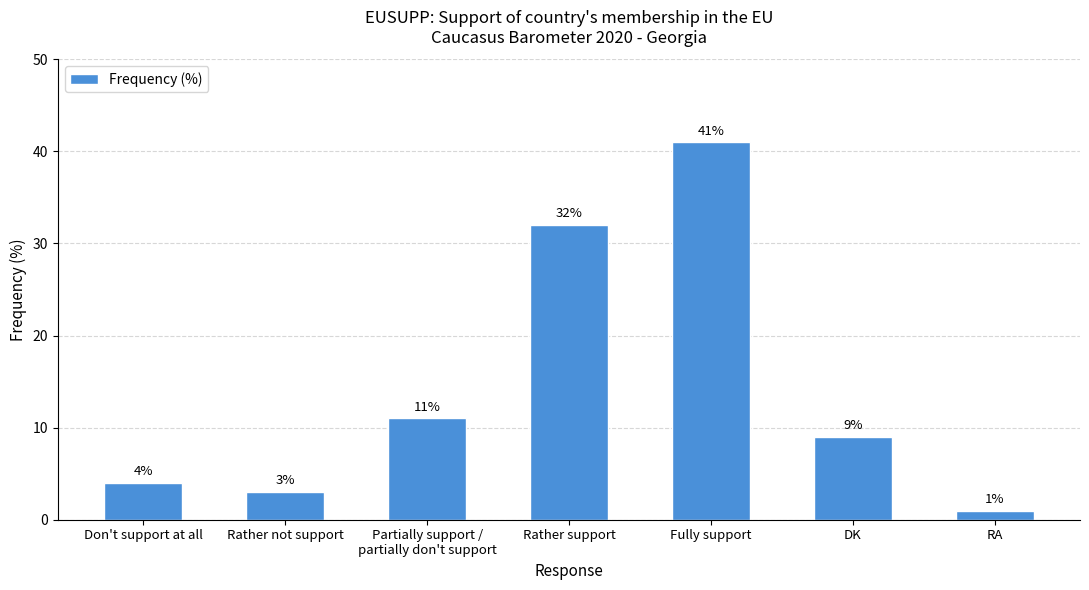

Rank the categories by value from lowest to highest.

RA, Rather not support, Don't support at all, DK, Partially support /
partially don't support, Rather support, Fully support